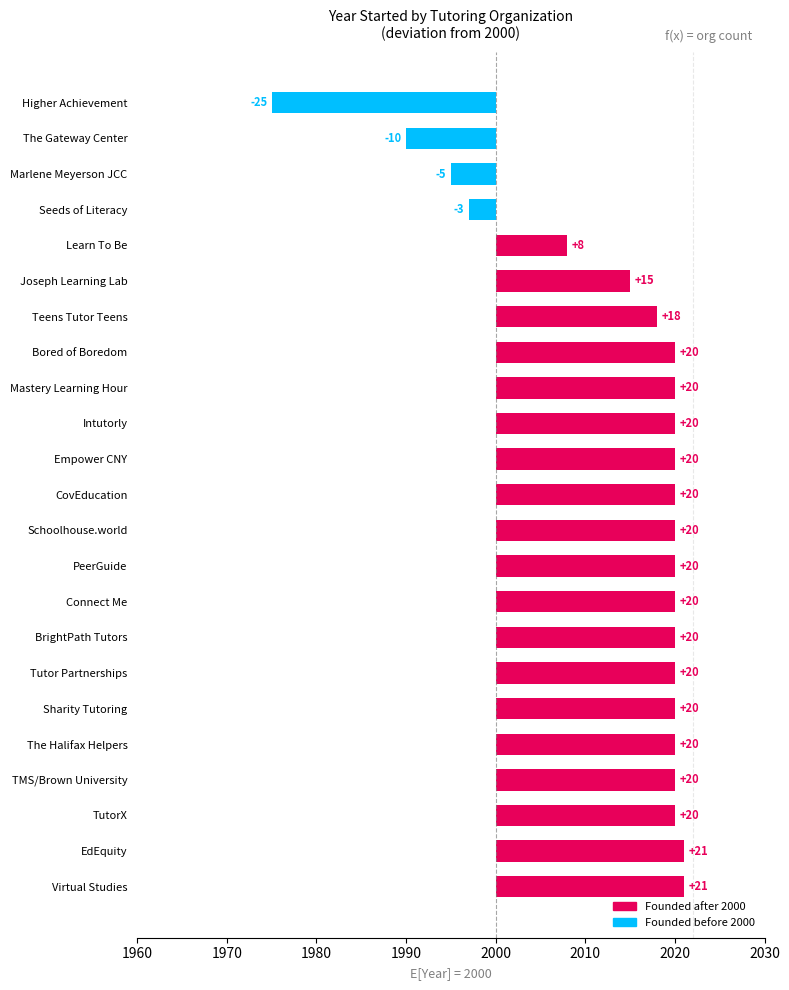

Are the bars grouped side by side (vs. stacked)?

No